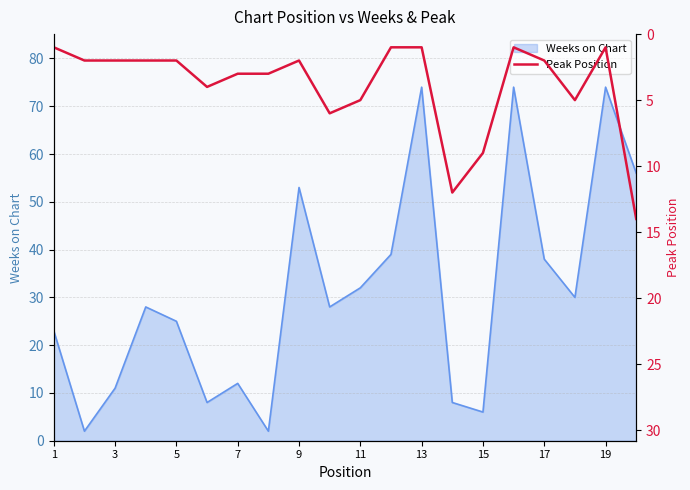

Which label corresponds to the smallest value in the chart?

1